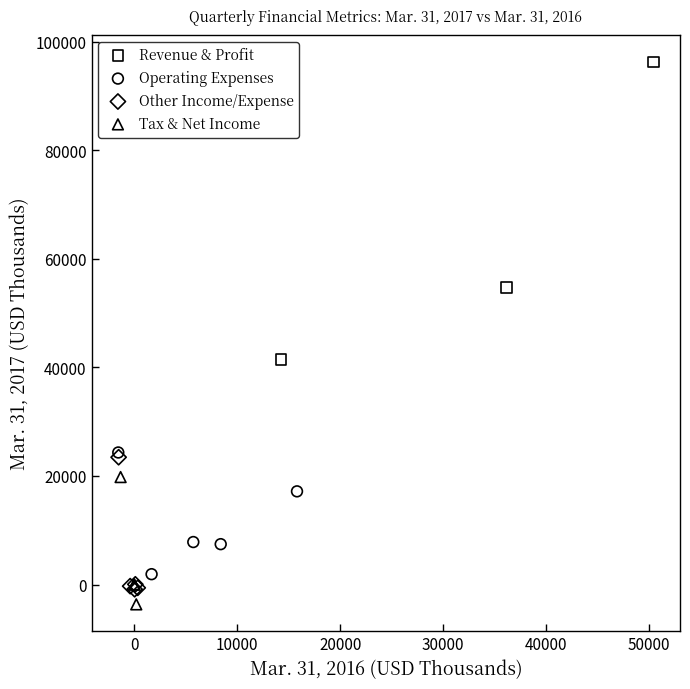

Which series reaches the maximum Y coordinate?

Revenue & Profit